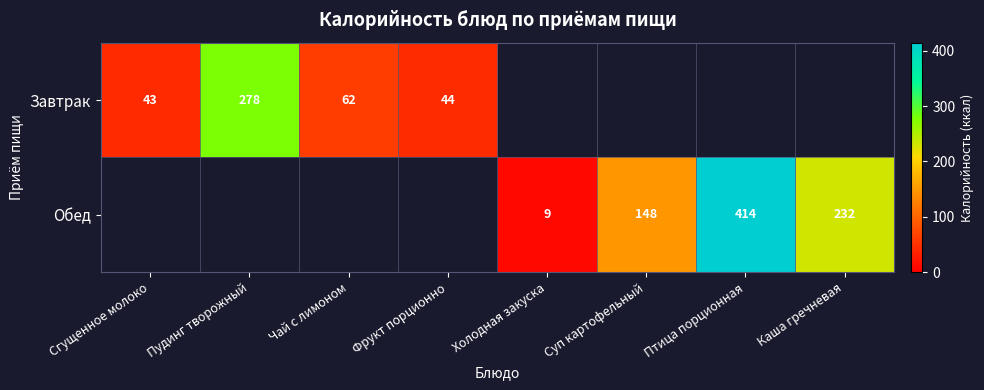

Is the value of Завтрак at Сгущенное молоко greater than the value of Обед at Каша гречневая?

No